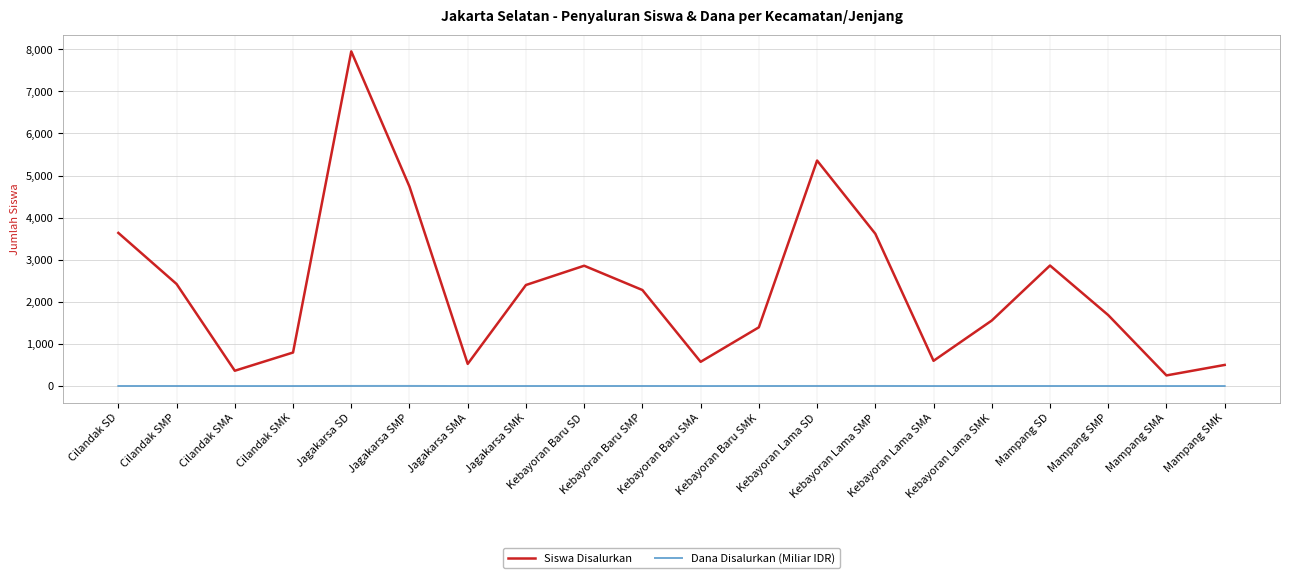

What is the spread (max minus min) of values at Kebayoran Lama SMK?

1555.4